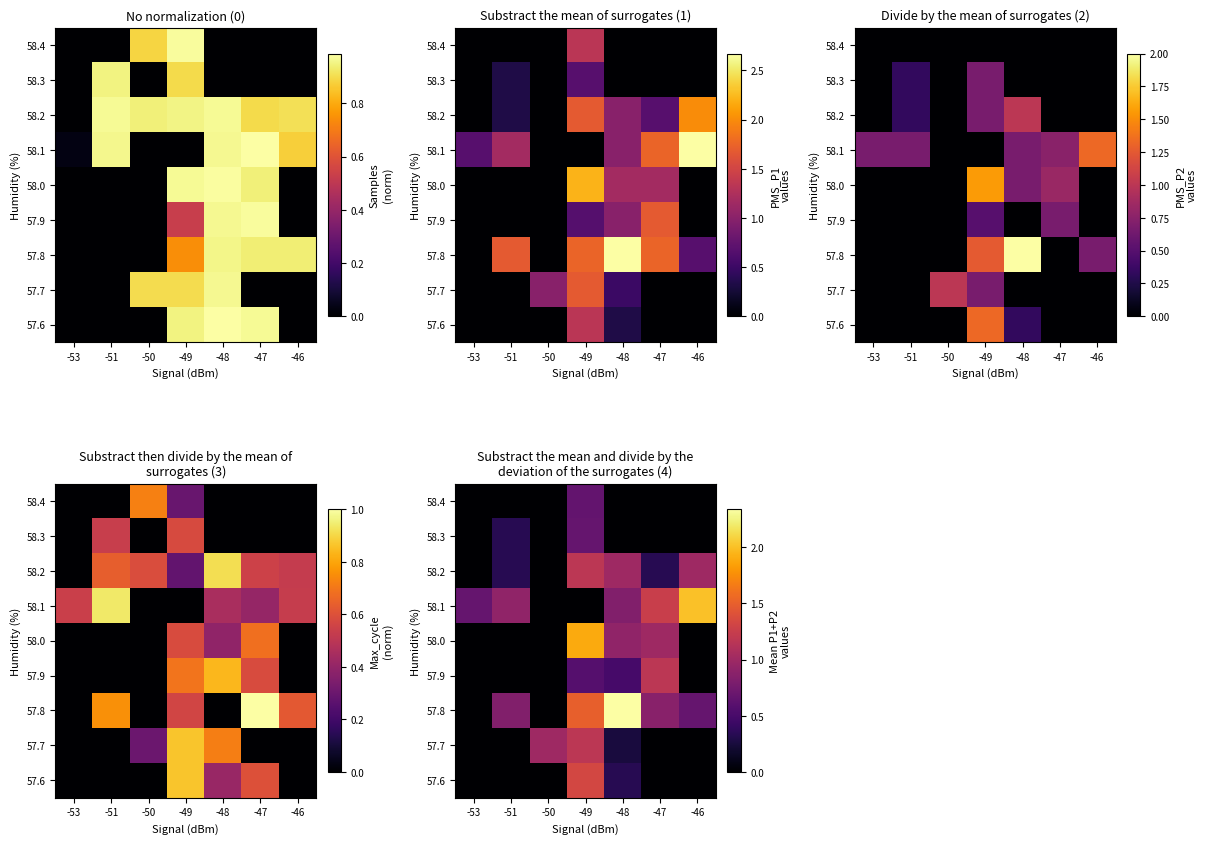

True or false: 58.2 has a value of 1.7 at -48.

False